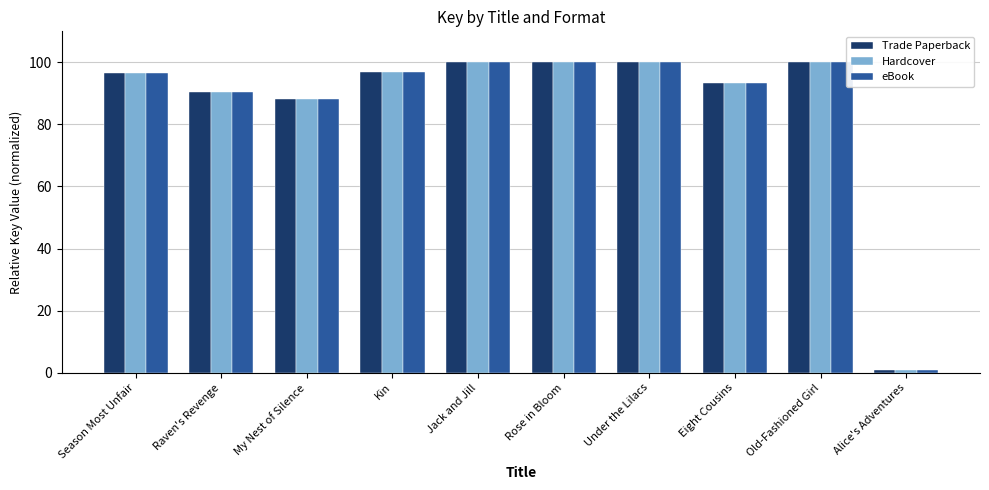

What position from the left is Kin?

4